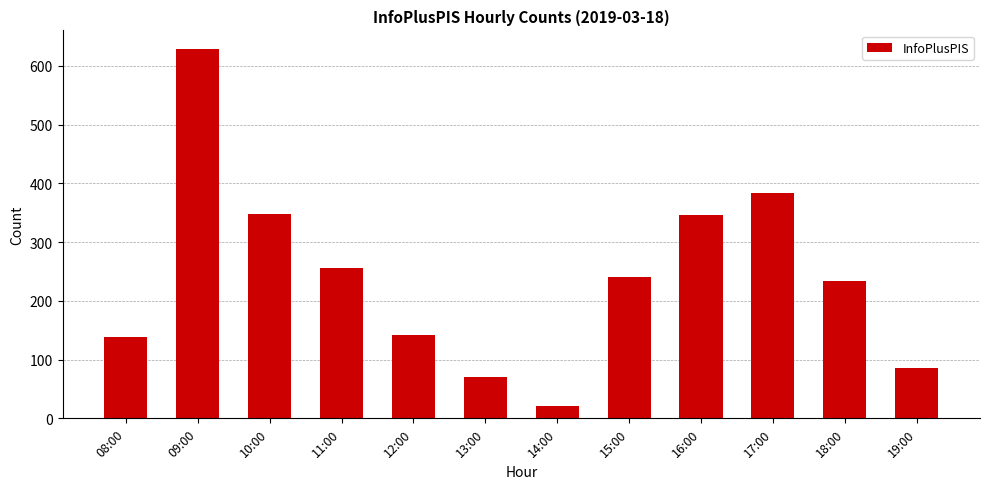

What position from the left is 08:00?

1